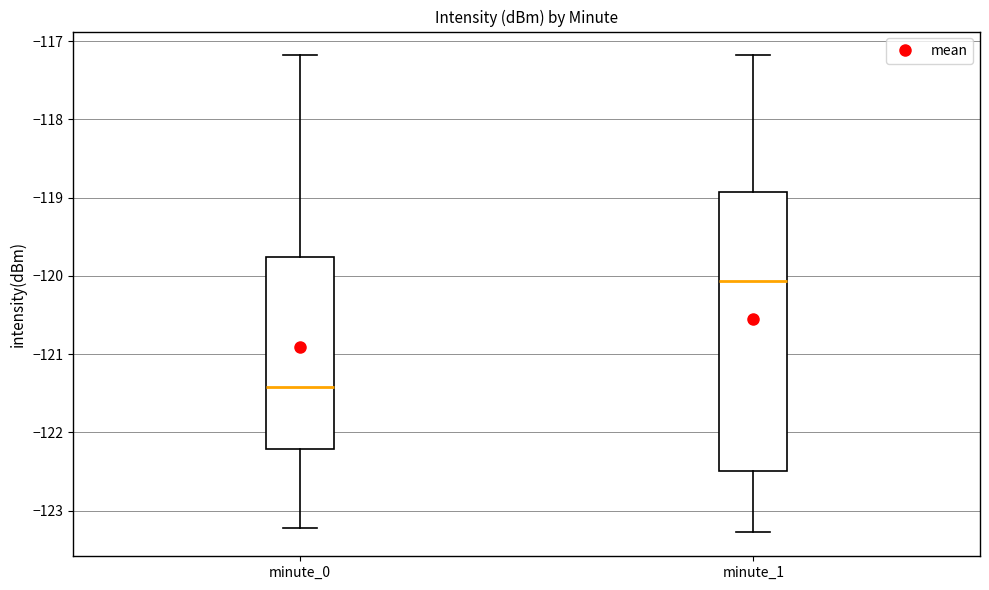

Which box is the tallest, from its lower edge to its upper edge?

minute_1